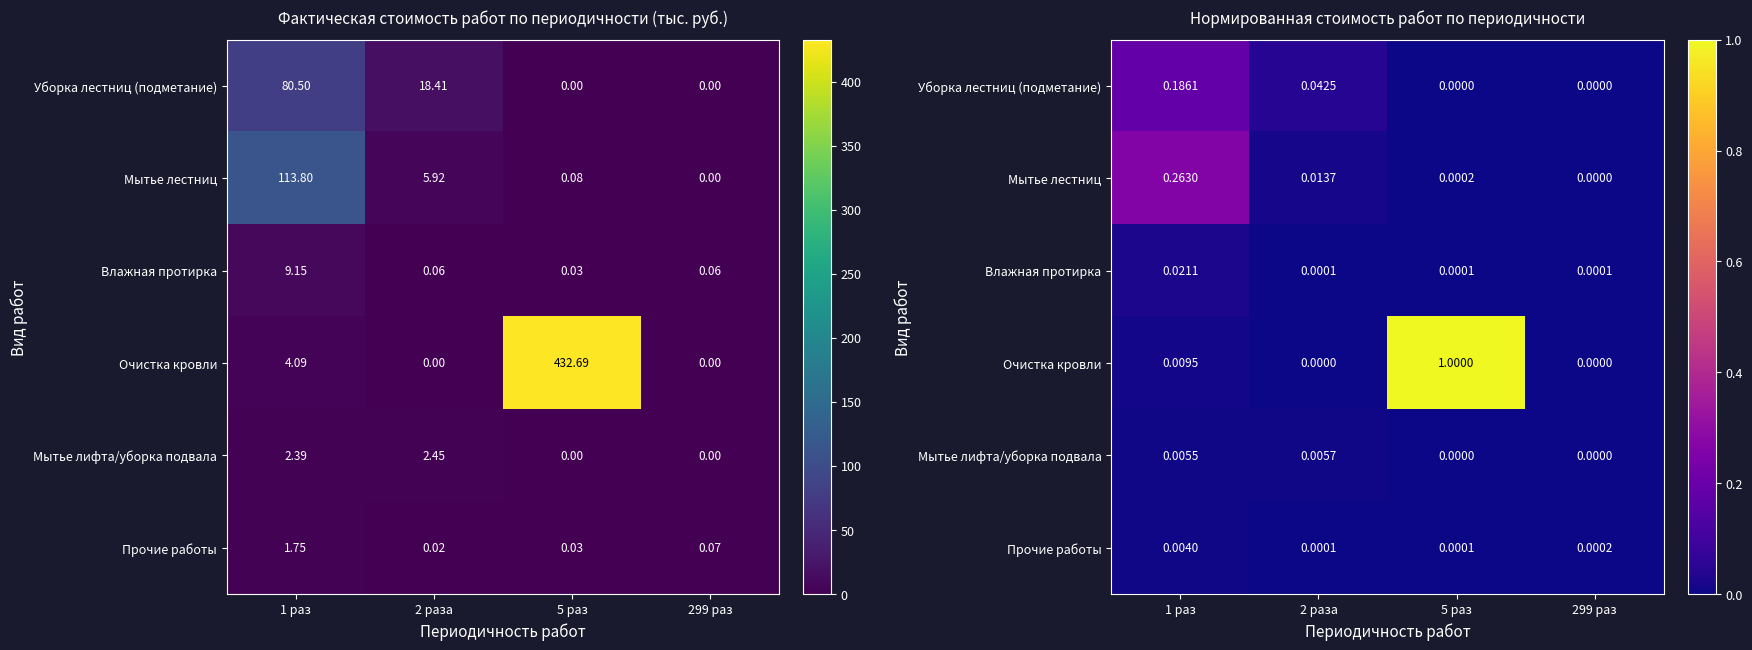

What is the greatest value displayed?

1.0